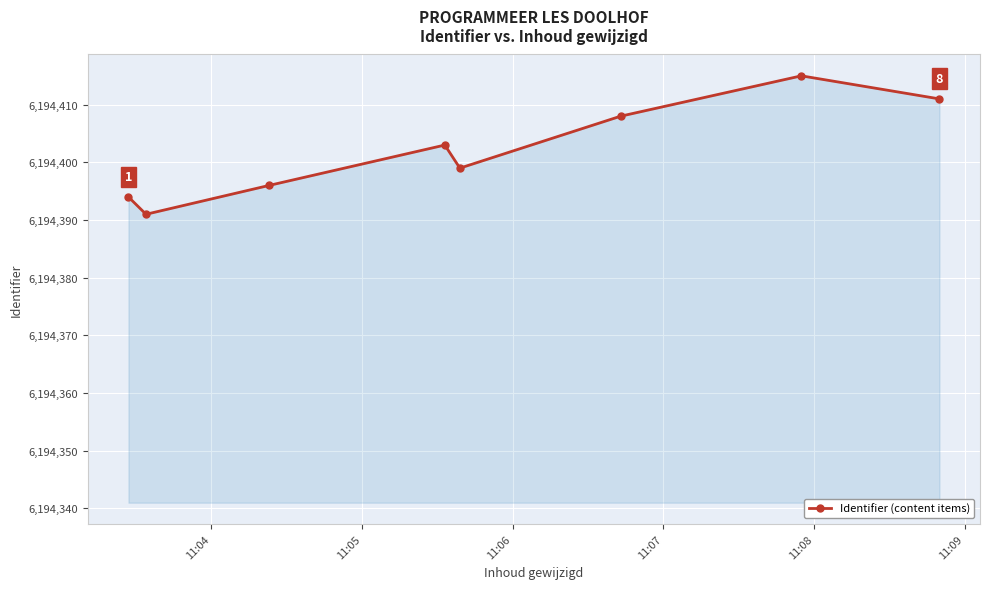

What is the greatest value displayed?

6194415